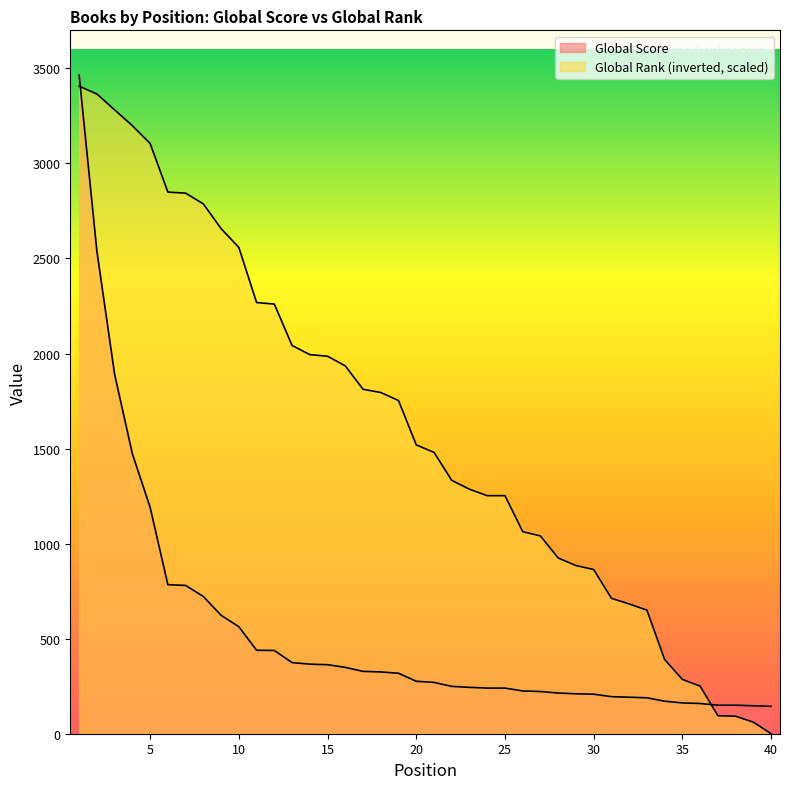

Reading left to right, transcribe all the data shown in this chart.

Global Score: 1=3464.0	2=2538.0	3=1890.0	4=1472.0	5=1191.0	6=784.0	7=780.0	8=722.0	9=623.0	10=563.0	11=439.0	12=438.0	13=374.0	14=366.0	15=363.0	16=349.0	17=328.0	18=325.0	19=318.0	20=276.0	21=270.0	22=249.0	23=244.0	24=240.0	25=240.0	26=225.0	27=222.0	28=214.0	29=210.0	30=208.0	31=195.0	32=192.0	33=189.0	34=171.0	35=162.0	36=159.0	37=150.0	38=150.0	39=147.0	40=144.0
Global Rank: 1=3406.1	2=3365.1	3=3281.7	4=3198.3	5=3105.0	6=2849.2	7=2843.6	8=2787.0	9=2657.0	10=2558.1	11=2268.3	12=2259.9	13=2042.2	14=1994.2	15=1985.7	16=1934.8	17=1811.9	18=1794.9	19=1752.5	20=1519.3	21=1479.7	22=1332.7	23=1286.1	24=1252.2	25=1252.2	26=1062.8	27=1040.2	28=924.3	29=884.7	30=863.5	31=712.3	32=682.6	33=650.1	34=390.1	35=285.5	36=250.2	37=94.7	38=91.9	39=60.8	40=0.0